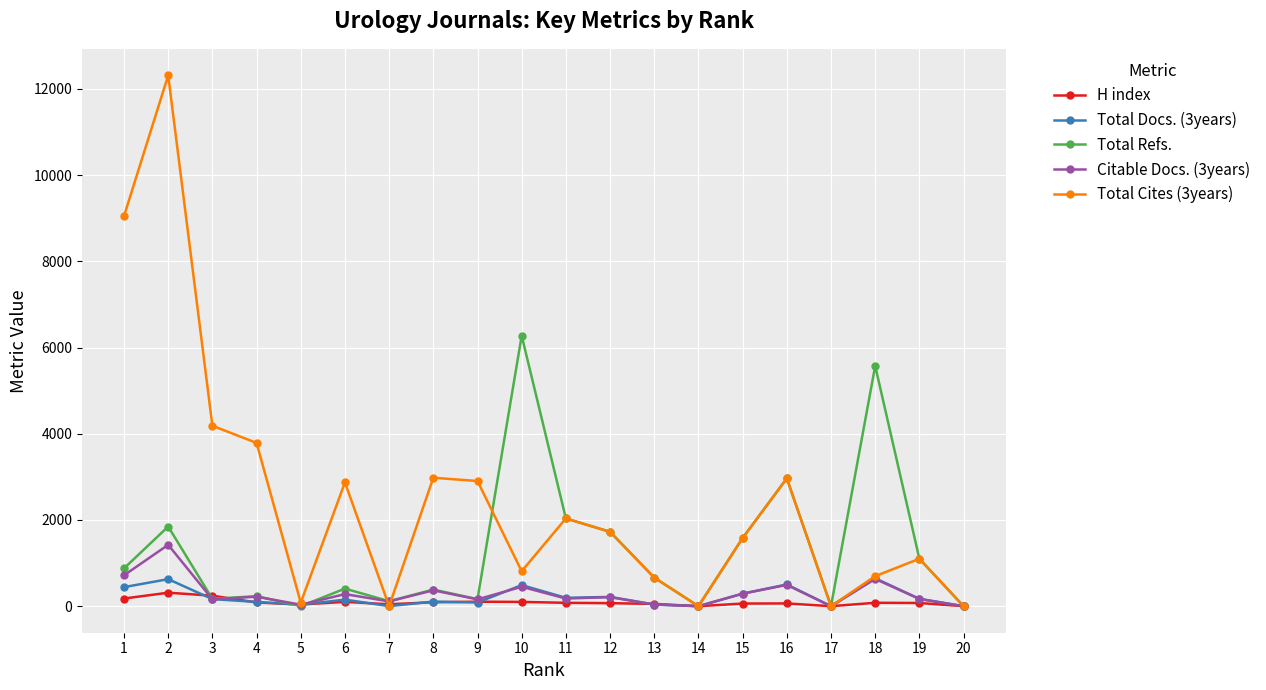

Which series changed the most between 8 and 19?

Total Cites (3years)